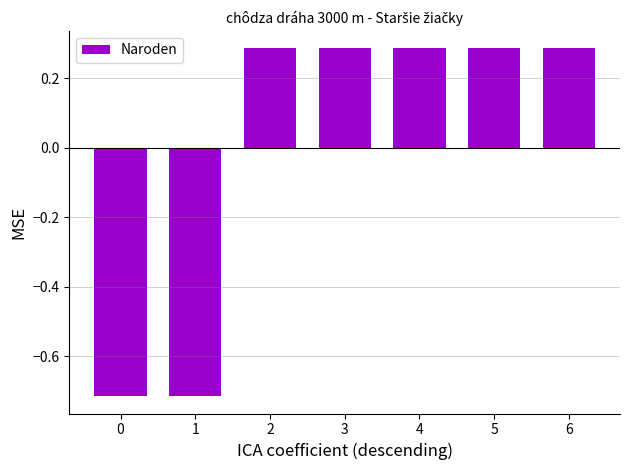

How many values are below 0?

2